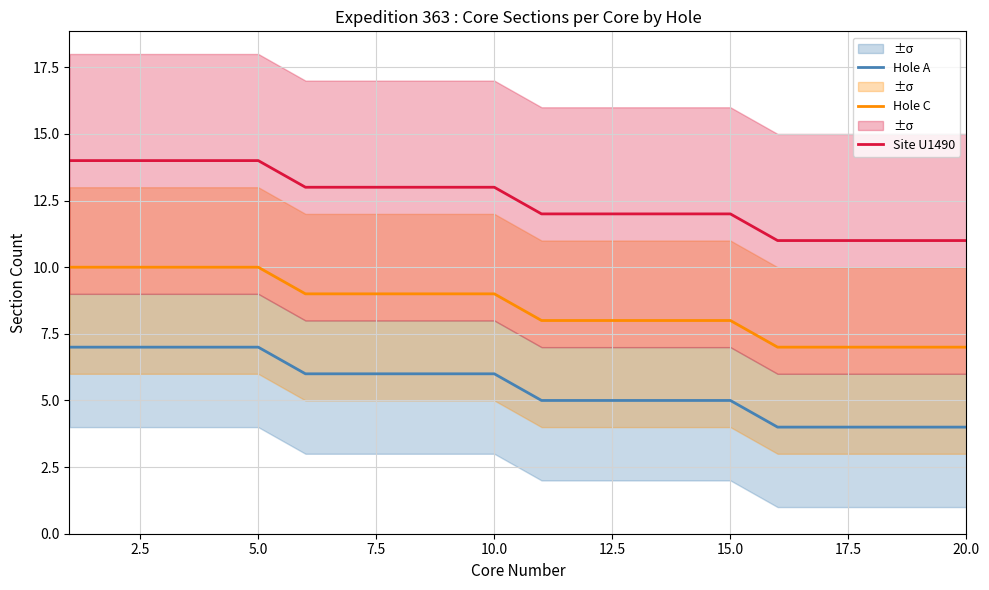

What are all the series names shown in the legend?

Hole A, Hole C, Site U1490